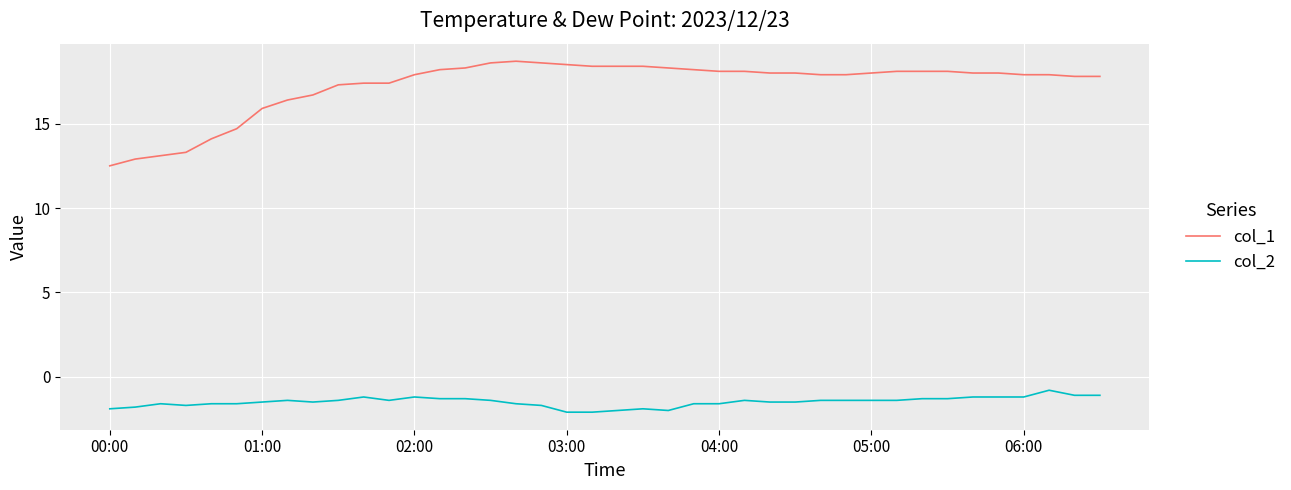

True or false: col_1 and col_2 intersect in this chart.

False